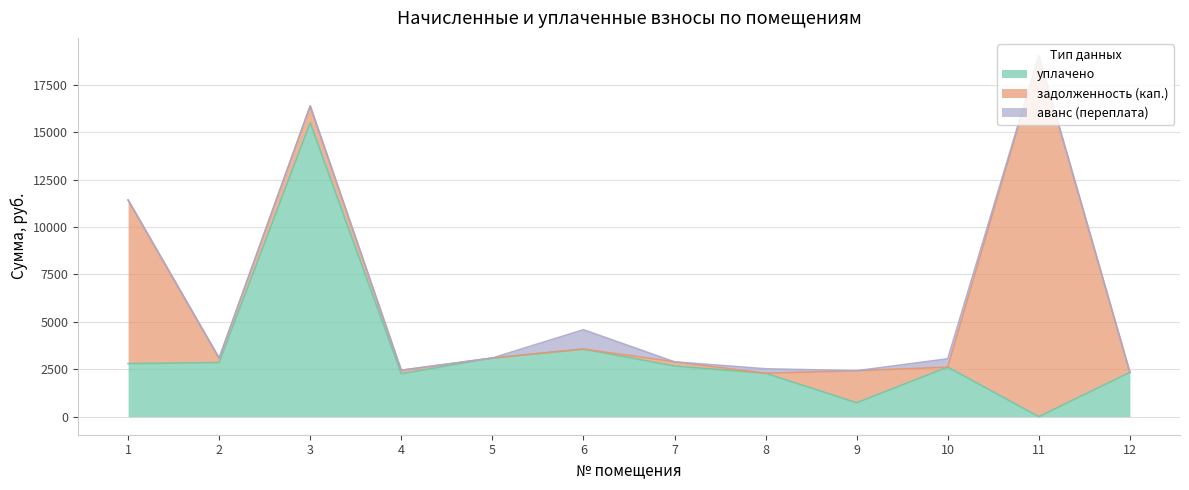

How many values in the задолженность (кап.) series are below 222?

6